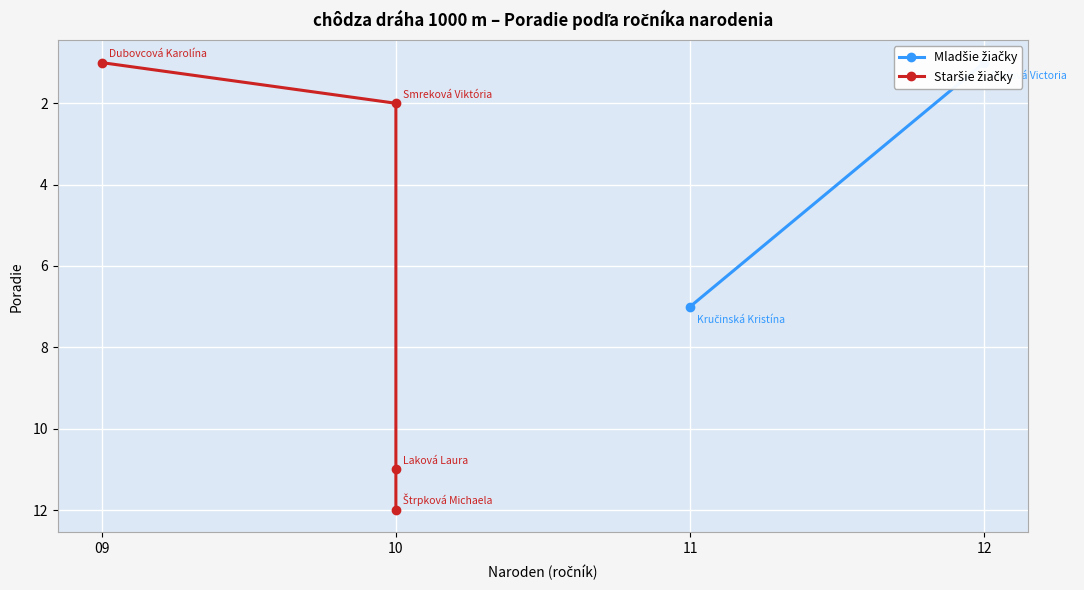

Which has a higher value, 10 or 10?

10